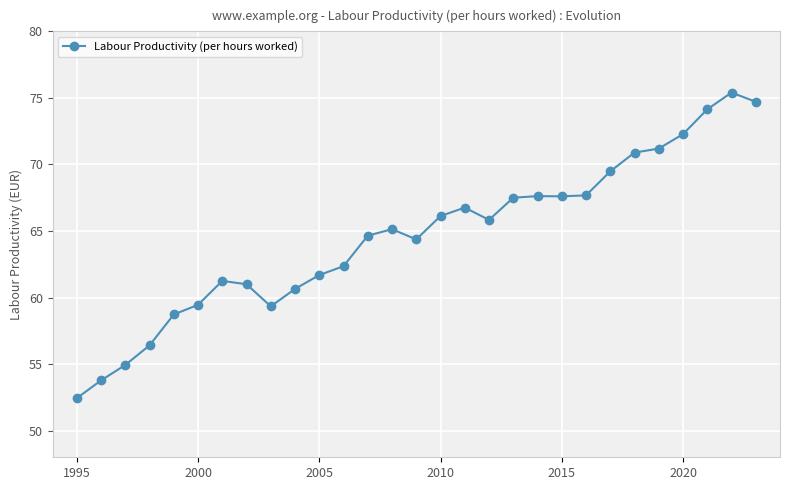

How many data points does each series have?

29